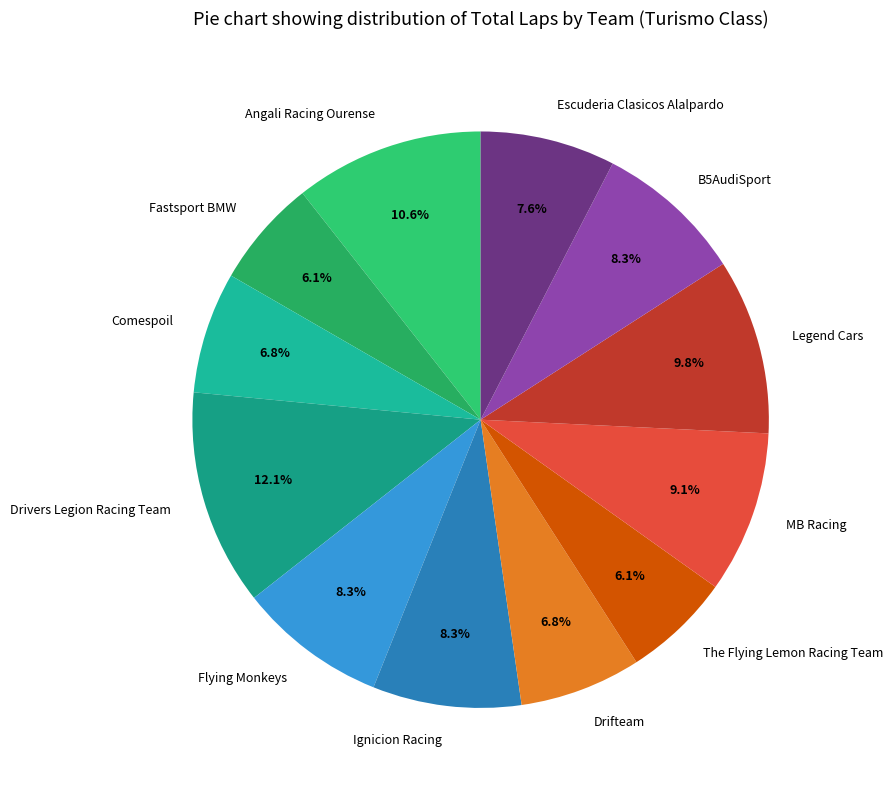

Does Fastsport BMW account for over 50% of the chart?

No